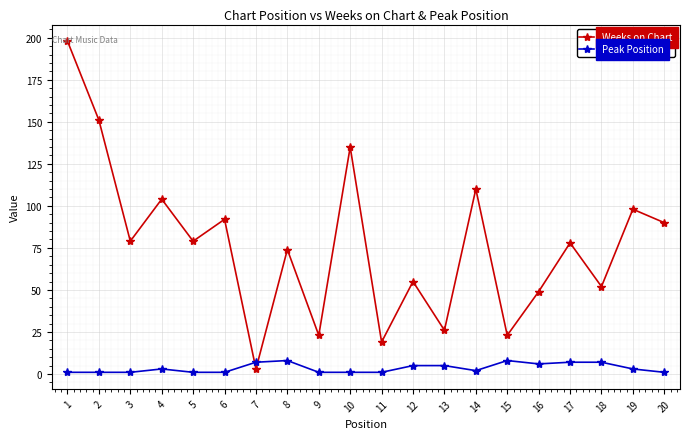

Rank the series by their maximum value, from highest to lowest.

Weeks on Chart, Peak Position